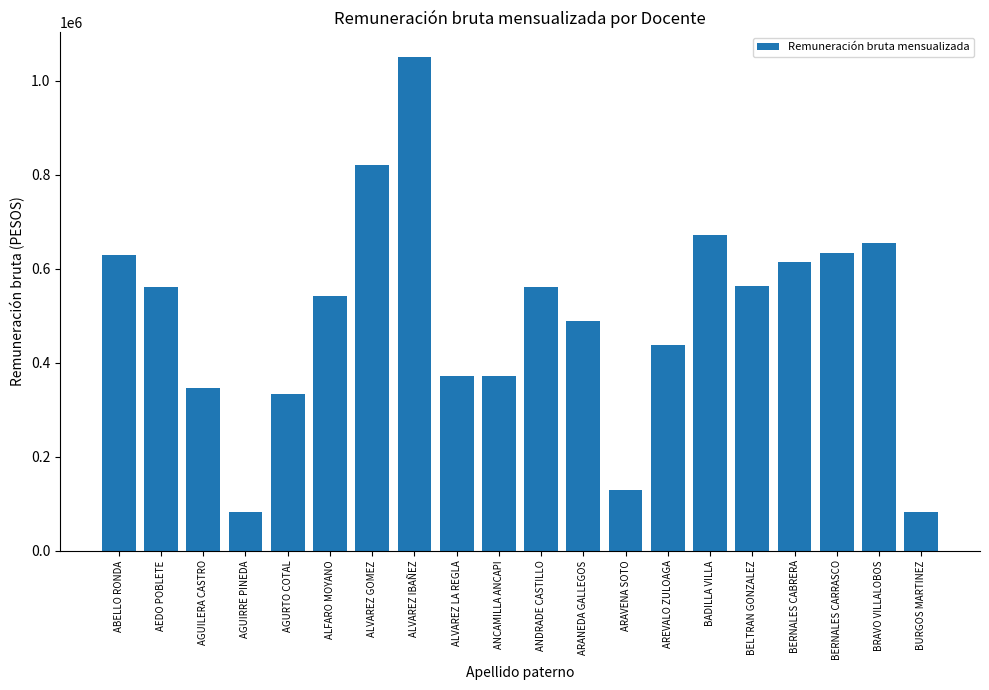

How many series are shown in this chart?

1